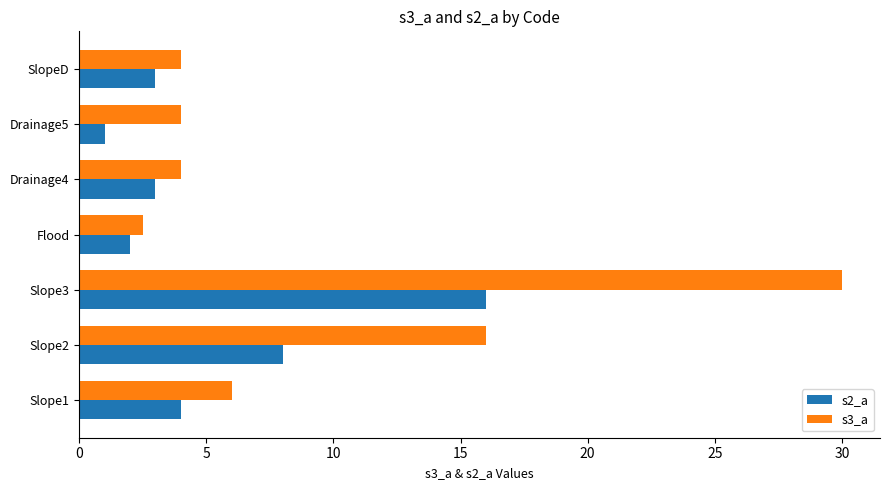

What is the maximum value for s3_a?

30.0